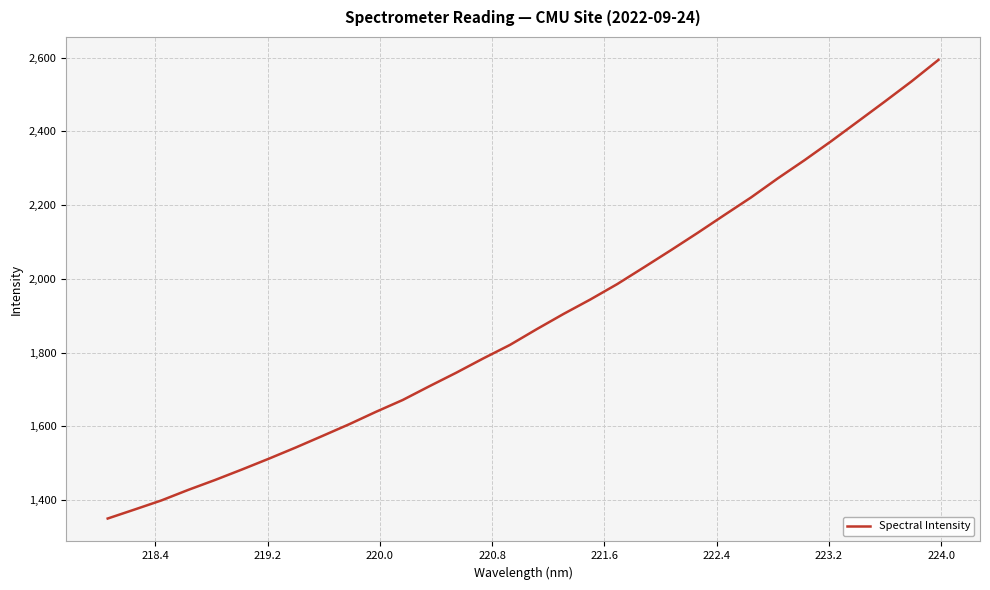

What is the average value?

1888.1